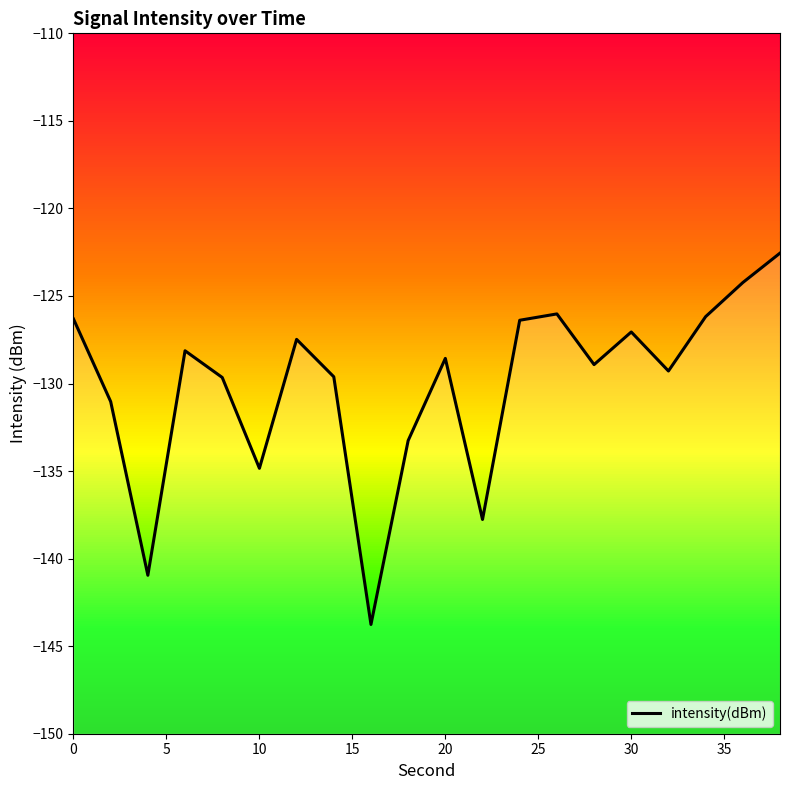

How many lines are shown in the chart?

1